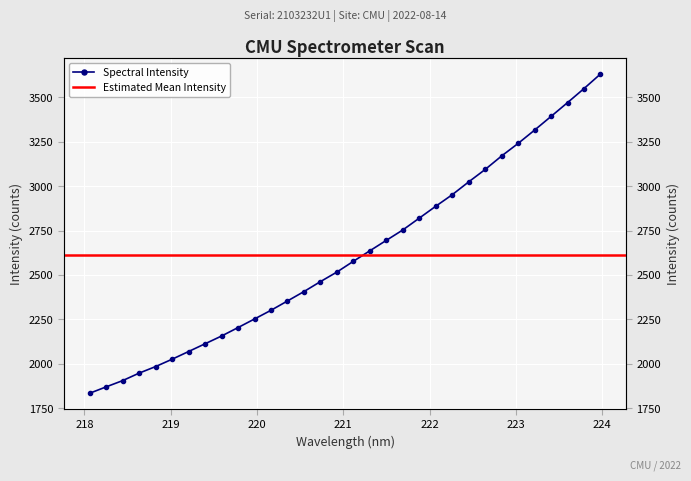

At which label is the value closest to 2732?

221.6902